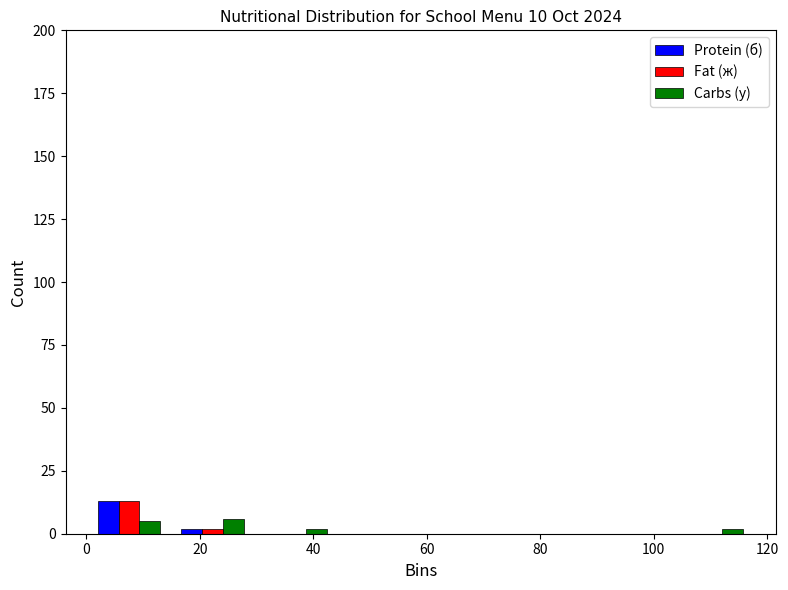

What is the height of the Fat (ж) bar covering 0 to 14 on the x-axis? Neither the bar edges nor the heights are printed on the chart, so give them approximately, as read against the axes.

15